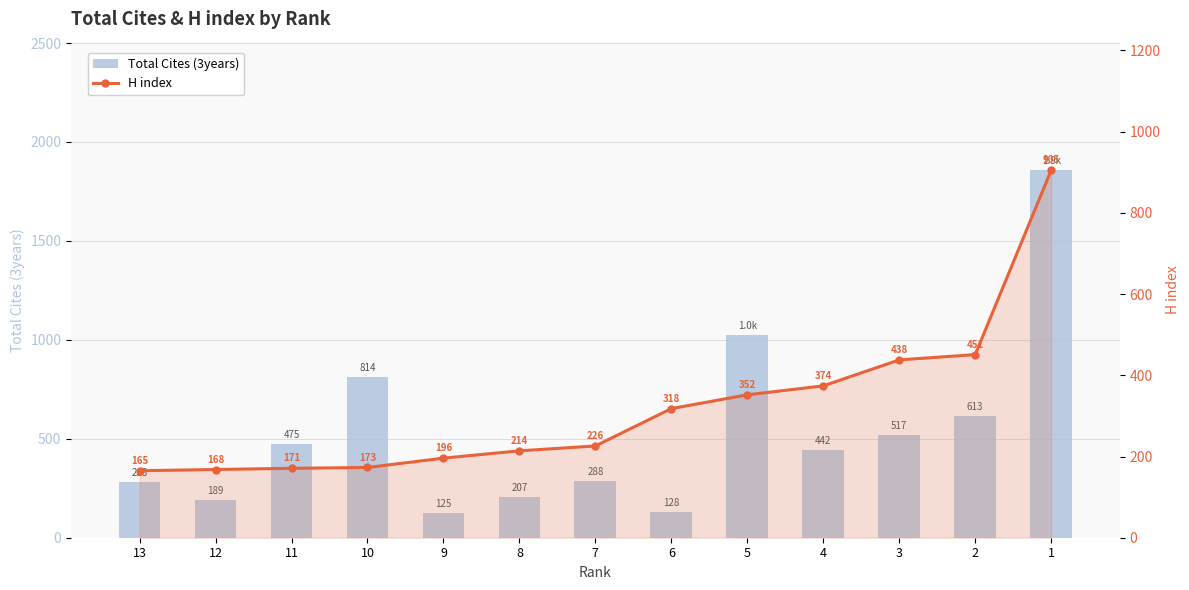

Which series has the largest range (max minus min)?

Total Cites (3years)